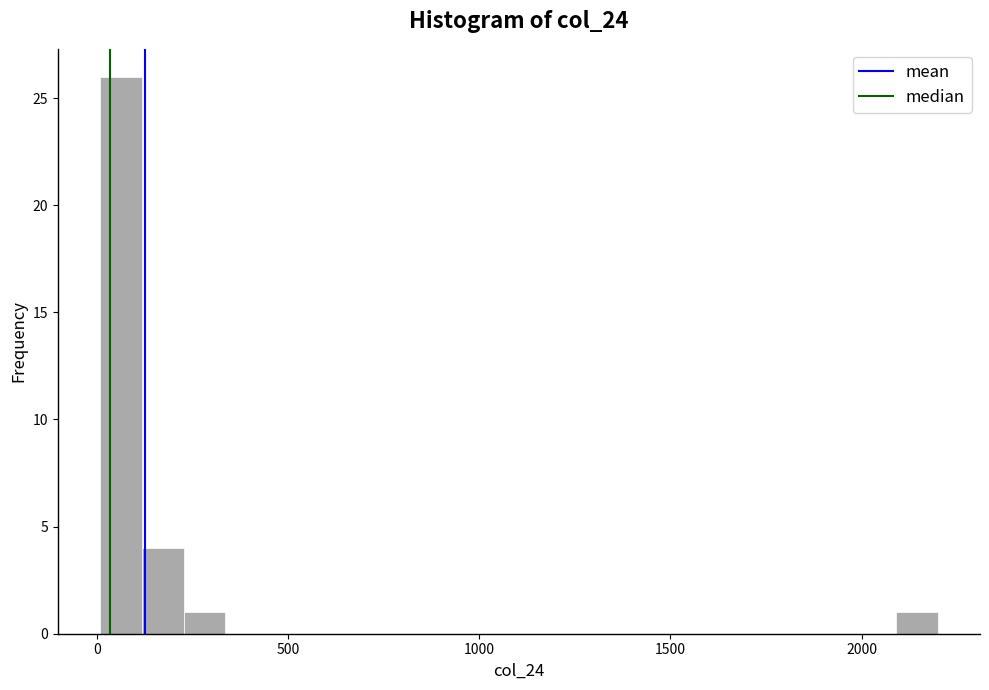

Around what value on the x-axis is the tallest bar? Give the approximate position of its centre, as read against the axis.

50